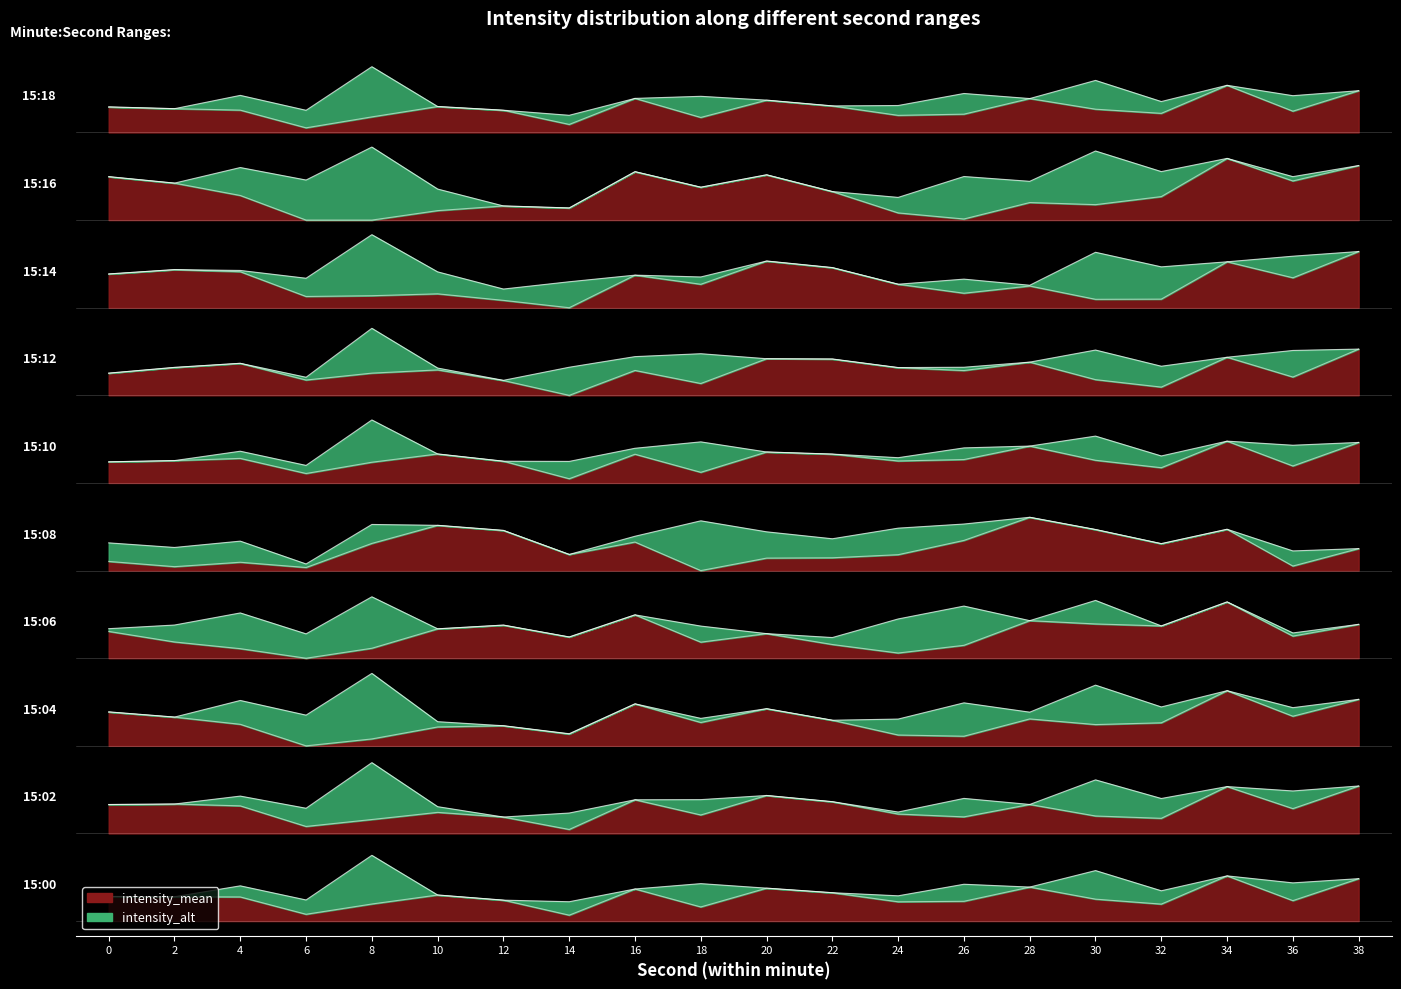

List the labels in order of value, smallest first.

14, 6, 18, 32, 8, 24, 26, 36, 12, 30, 4, 2, 0, 10, 22, 16, 20, 28, 38, 34